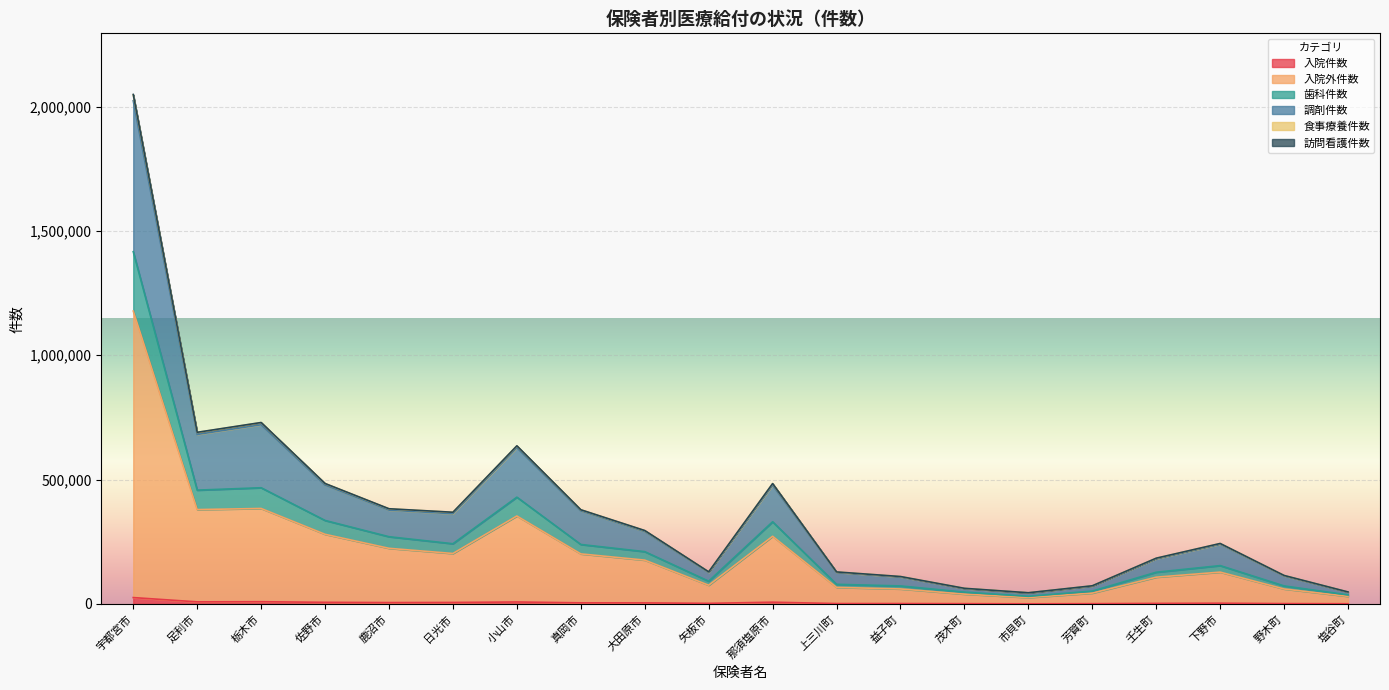

At which category does the chart reach its minimum across all series?

市貝町